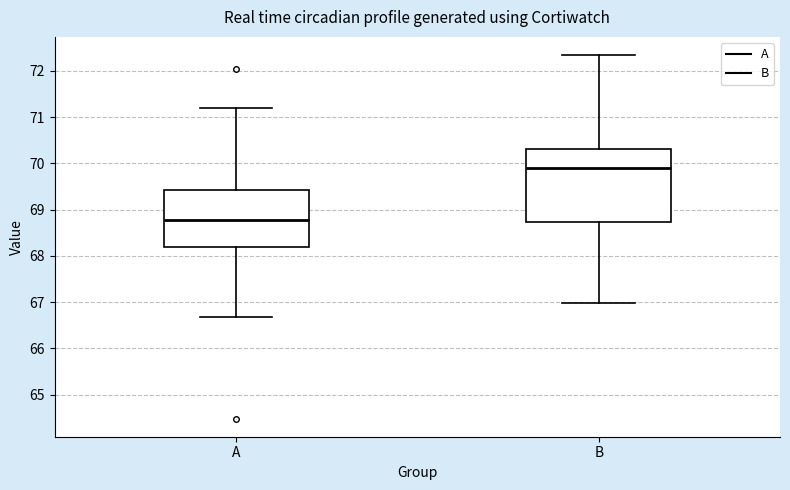

Reading left to right, transcribe this box plot: for each box, give where its median line is, the range the box spans, and where its two whiskers end, as read against the y-axis. The values are not printed on the chart, so give them approximately, as read against the axis.

A: median 68.8, box 68.2 to 69.4, whiskers 66.7 to 71.2
B: median 69.9, box 68.7 to 70.3, whiskers 67.0 to 72.3